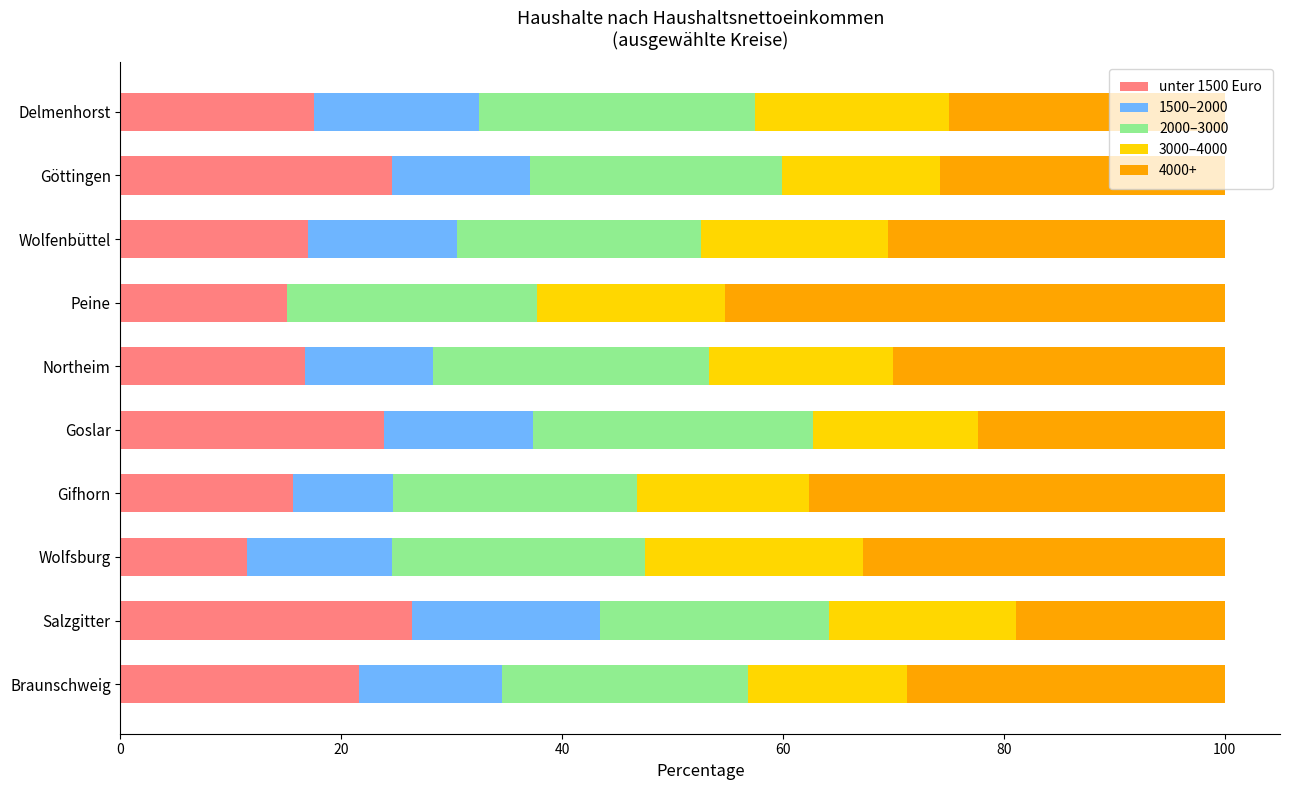

What is the total value across all series at Gifhorn?

100.0